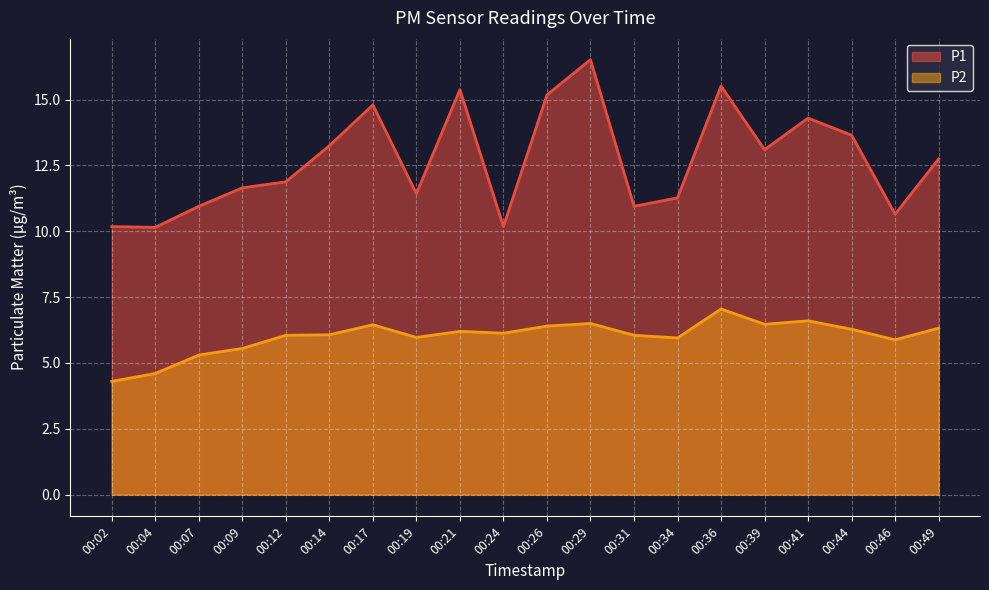

True or false: P1 and P2 intersect in this chart.

False